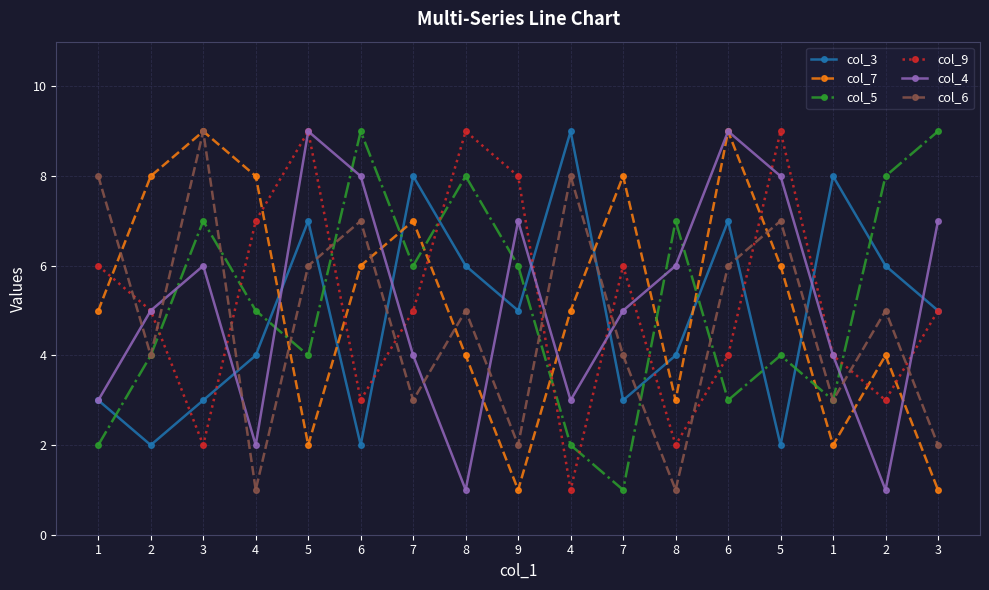

How many interior local peaks does the col_3 series have?

5